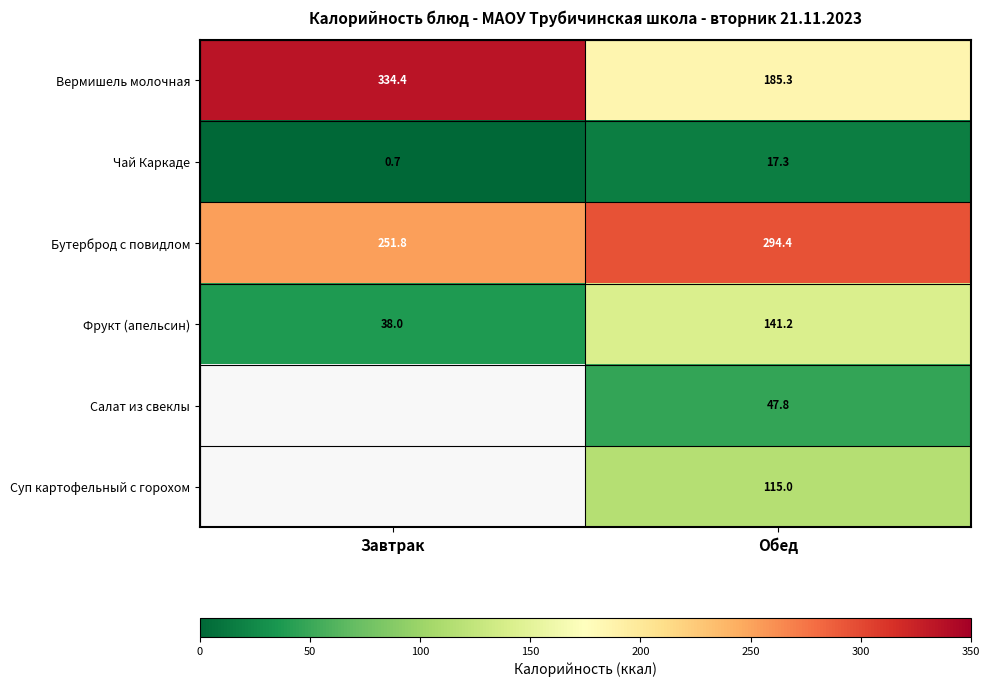

What is the difference between the highest and lowest values at Завтрак?

333.7